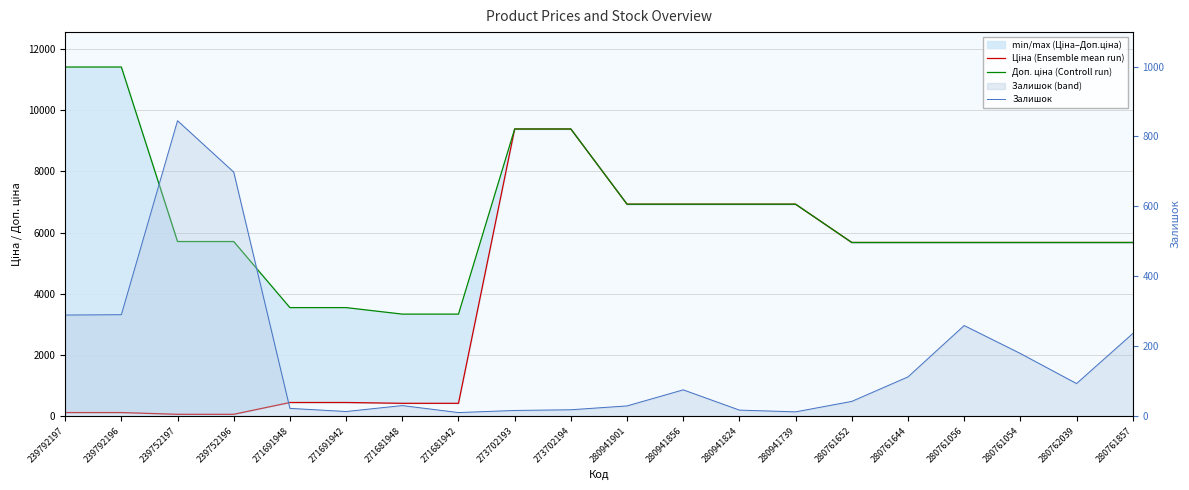

True or false: Ціна (Ensemble mean run) has more than 2 points higher than both neighbors.

False